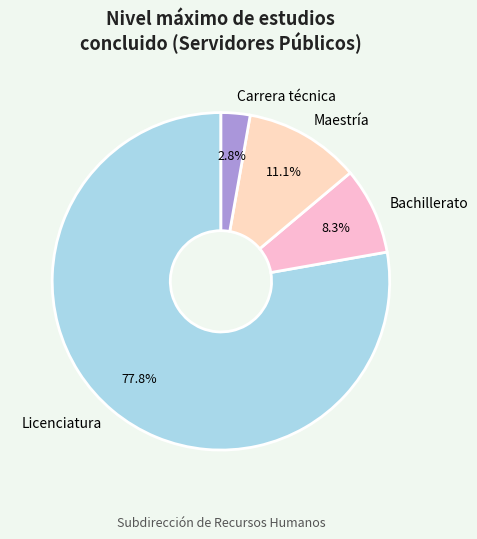

True or false: Carrera técnica accounts for 3% of the total.

True